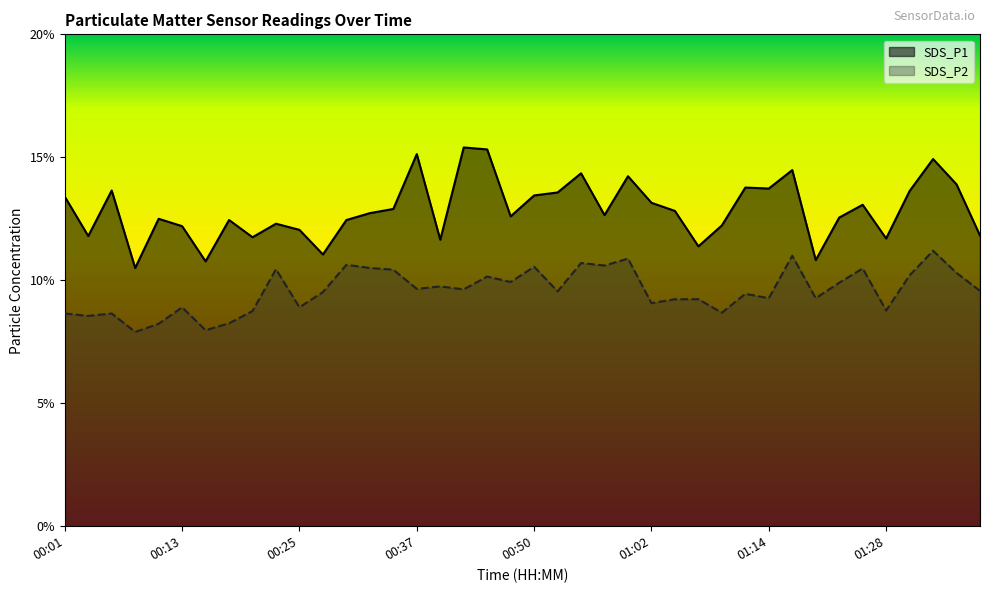

What is the spread (max minus min) of values at 01:38?

2.2